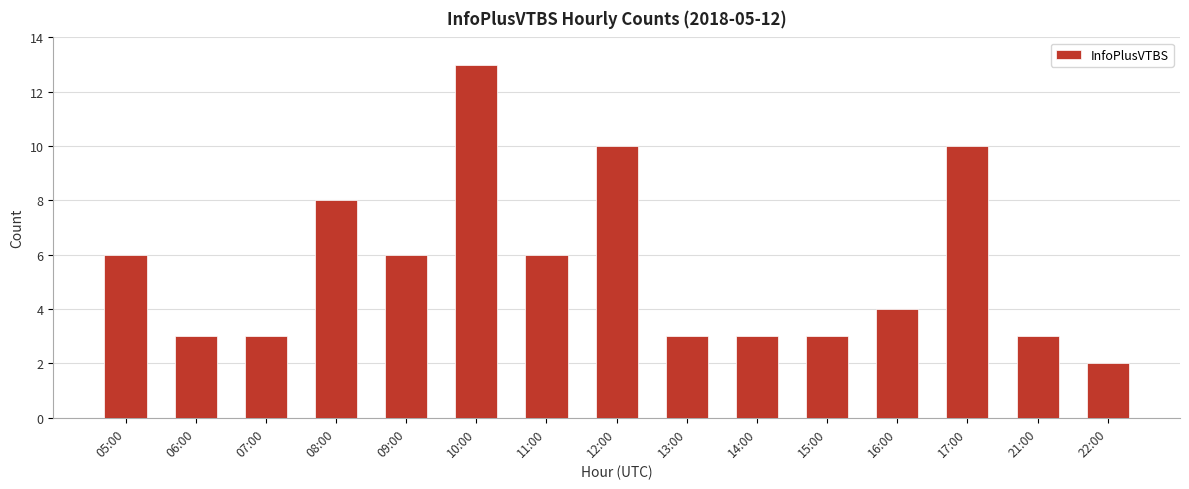

Reading left to right, what are all the values shown in this chart?

05:00=6	06:00=3	07:00=3	08:00=8	09:00=6	10:00=13	11:00=6	12:00=10	13:00=3	14:00=3	15:00=3	16:00=4	17:00=10	21:00=3	22:00=2